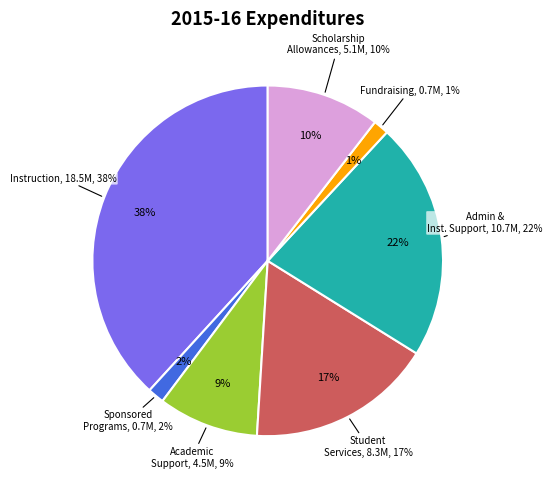

What is the smallest slice in the pie chart?

FUNDRAISING